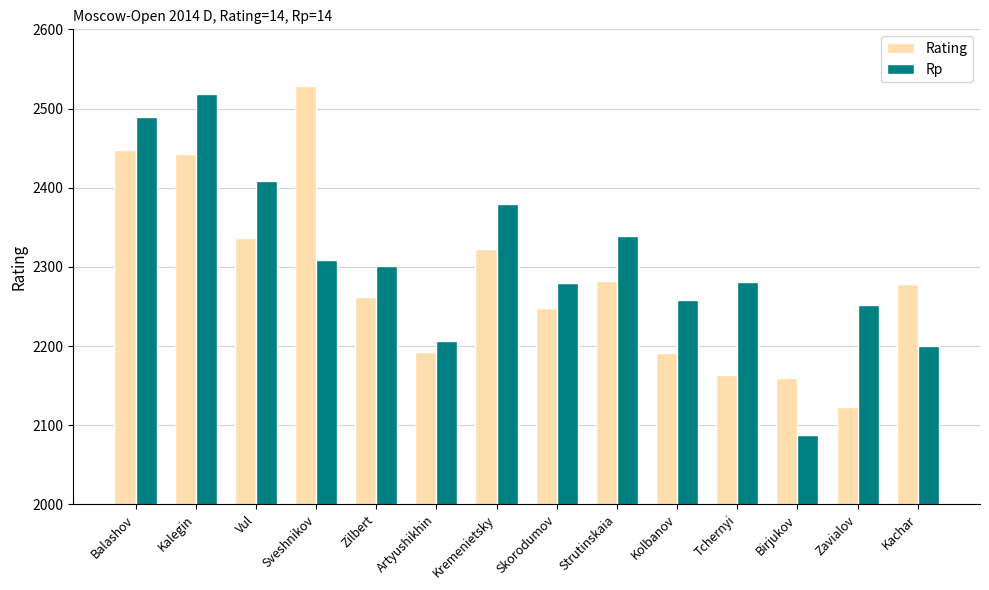

Is it true that Rp equals 4155 at Sveshnikov?

False